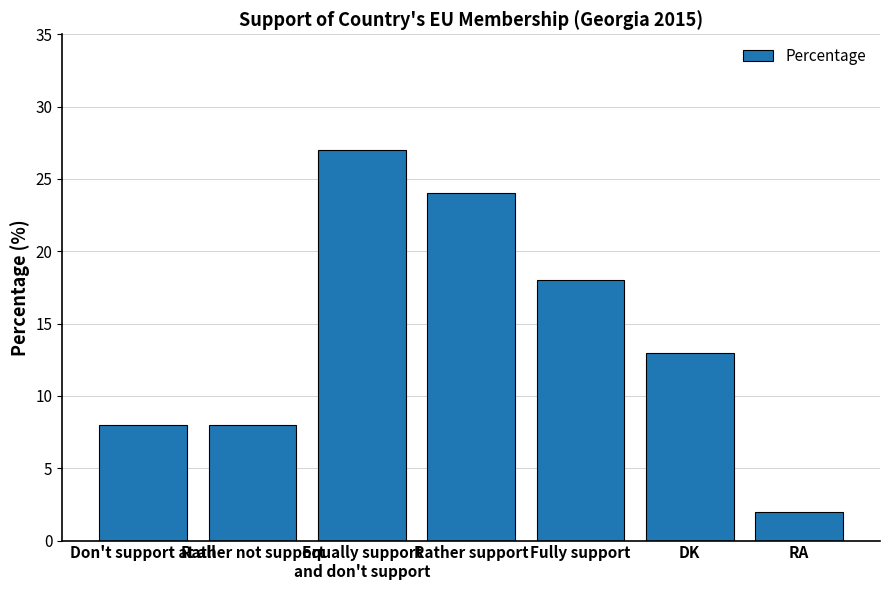

The chart shows a value of 8 at Don't support at all. True or false?

True